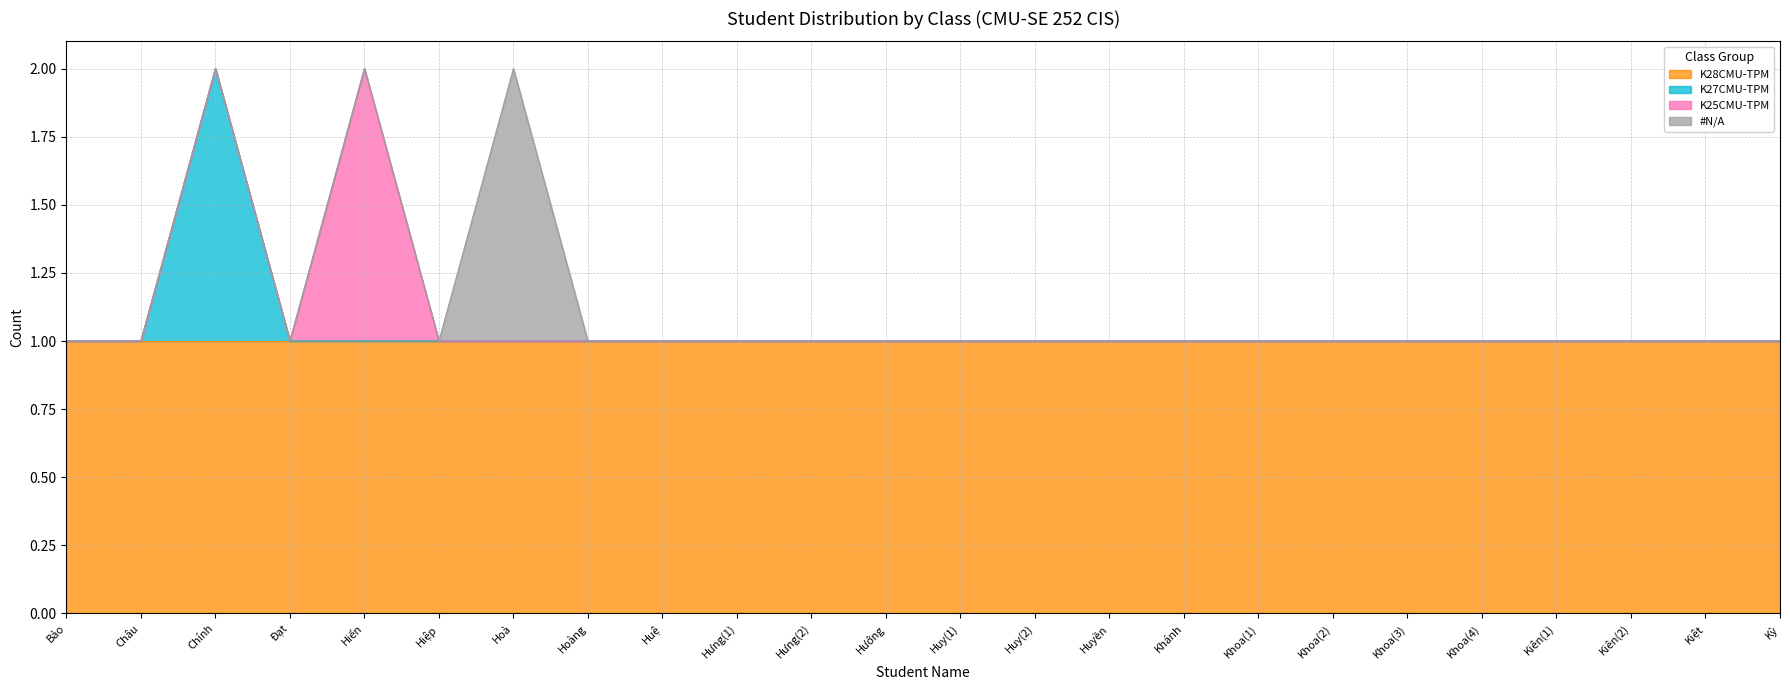

The value of K27CMU-TPM at Khoa(3) is 0. True or false?

False